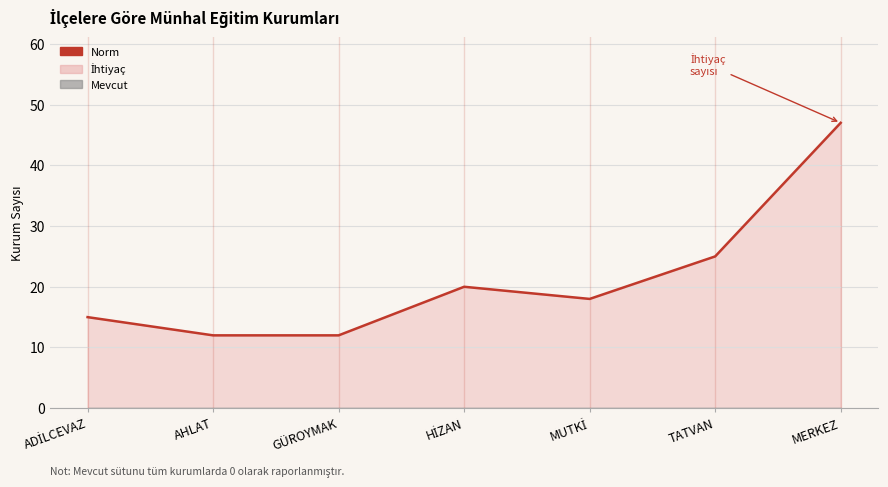

Where is the data nearest to the value 29?

TATVAN